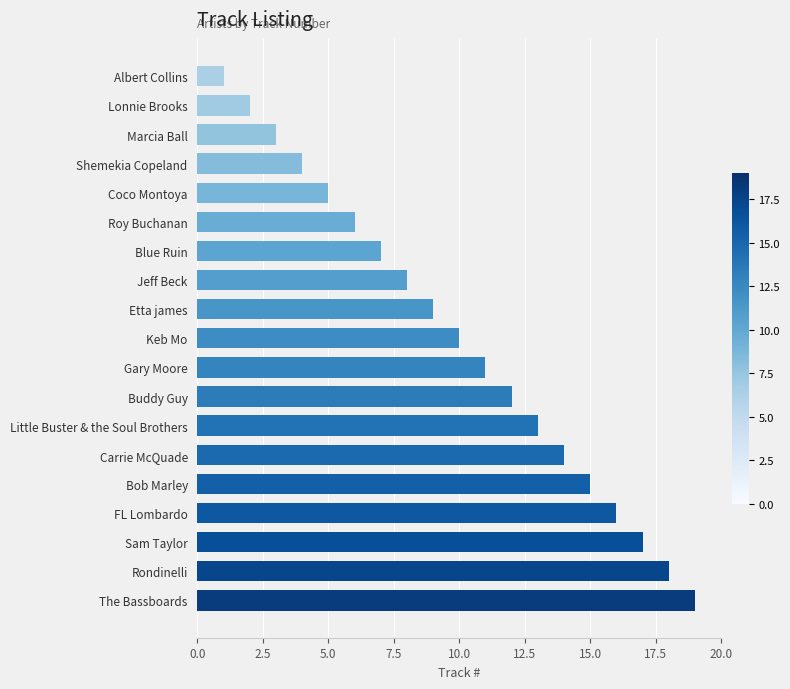

What is the difference between the second highest and second lowest values?

16